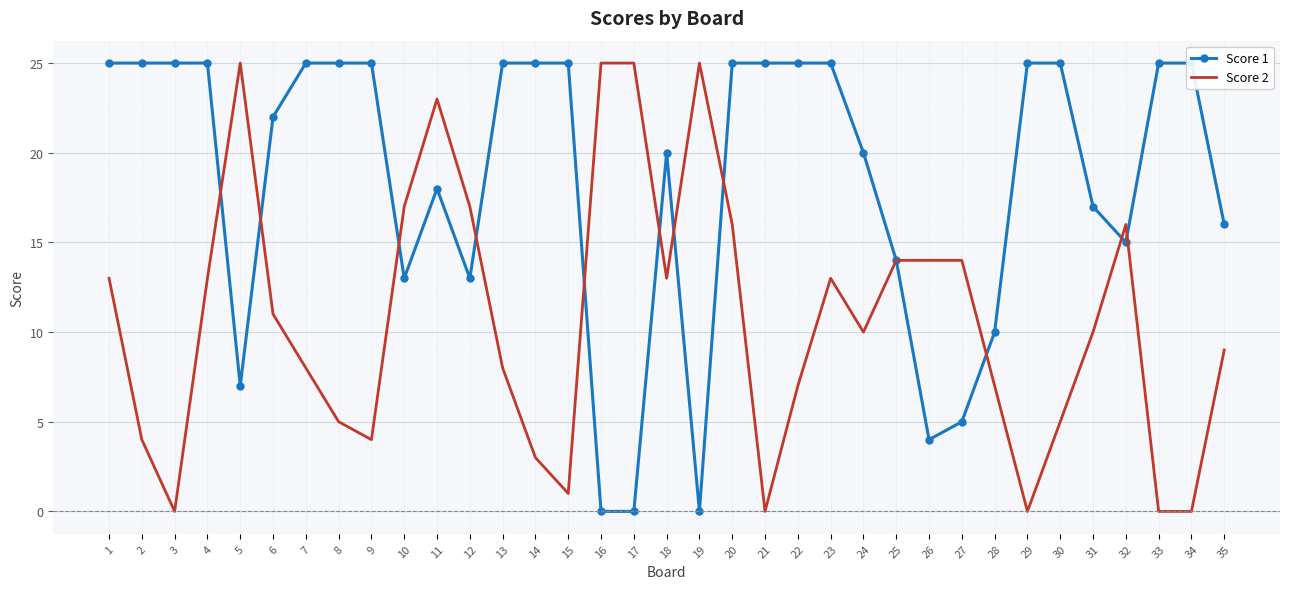

How many times do Score 1 and Score 2 cross each other?

11